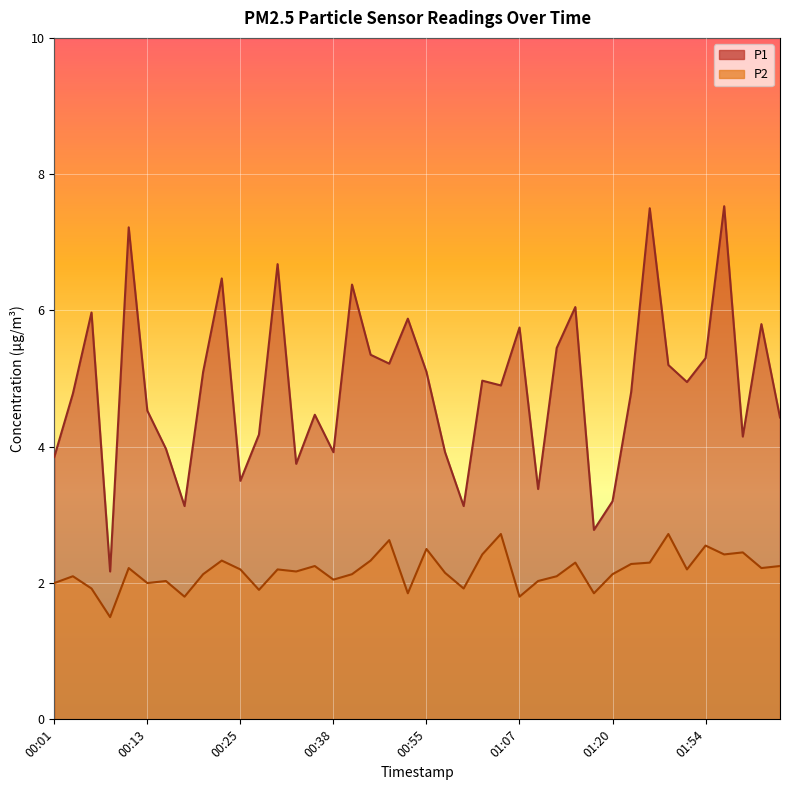

True or false: P1 and P2 intersect in this chart.

False